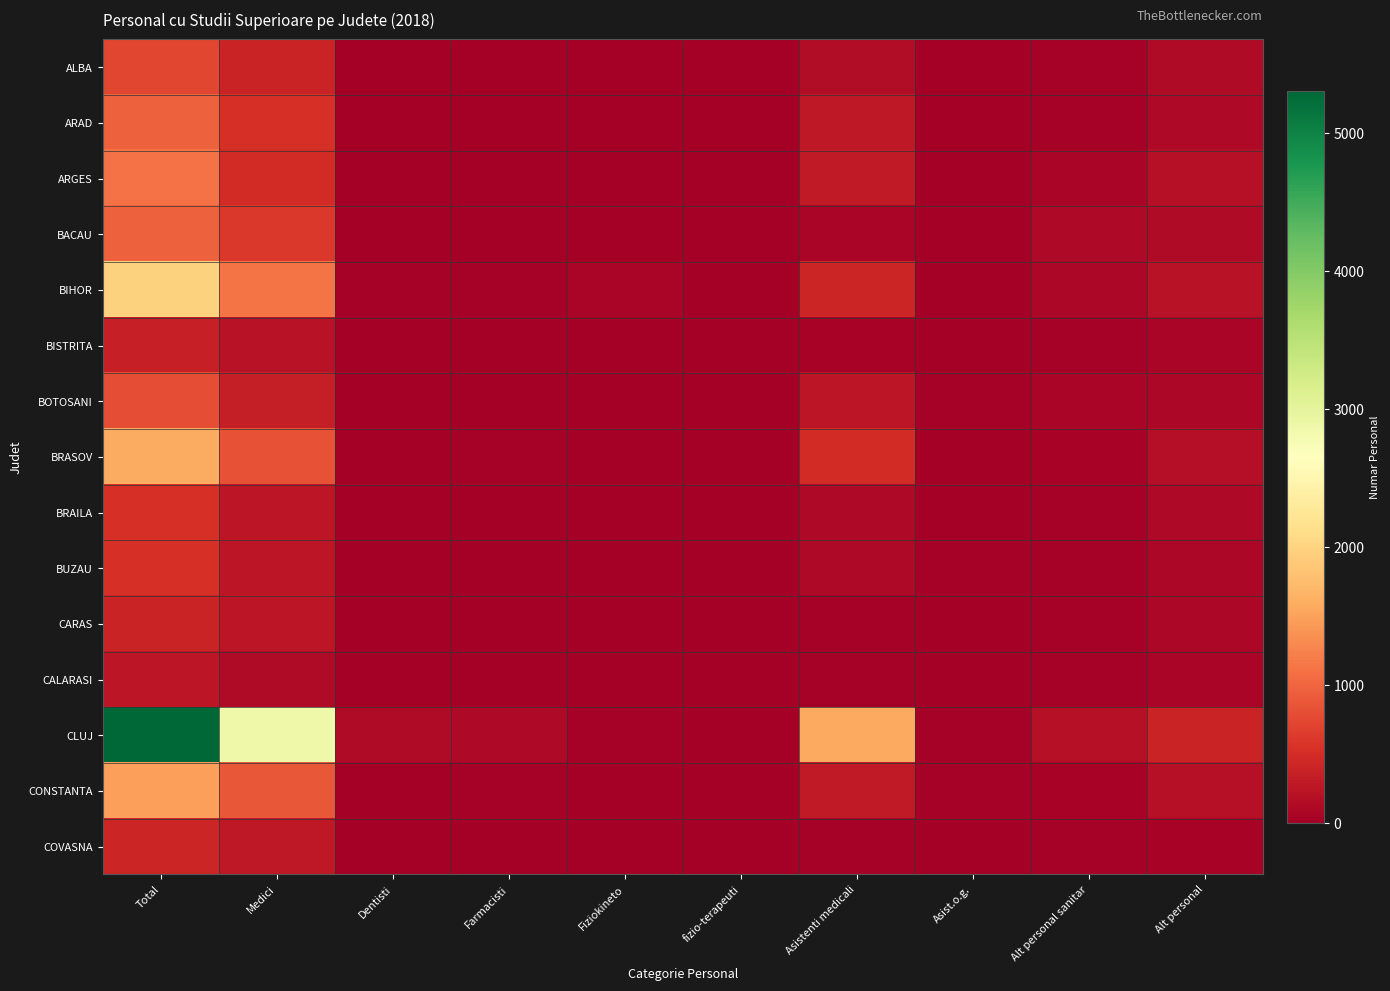

At how many categories does at least one series exceed 3952?

1